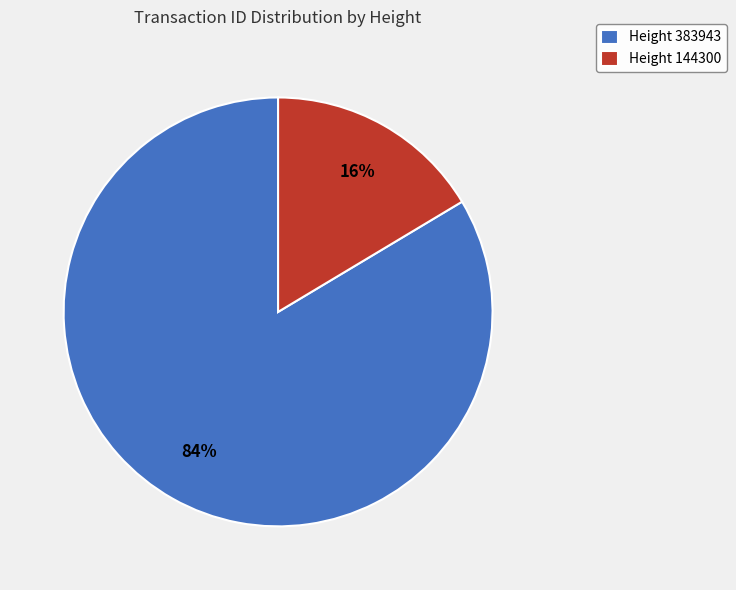

To the nearest percent, what portion does Height 383943 represent?

84%